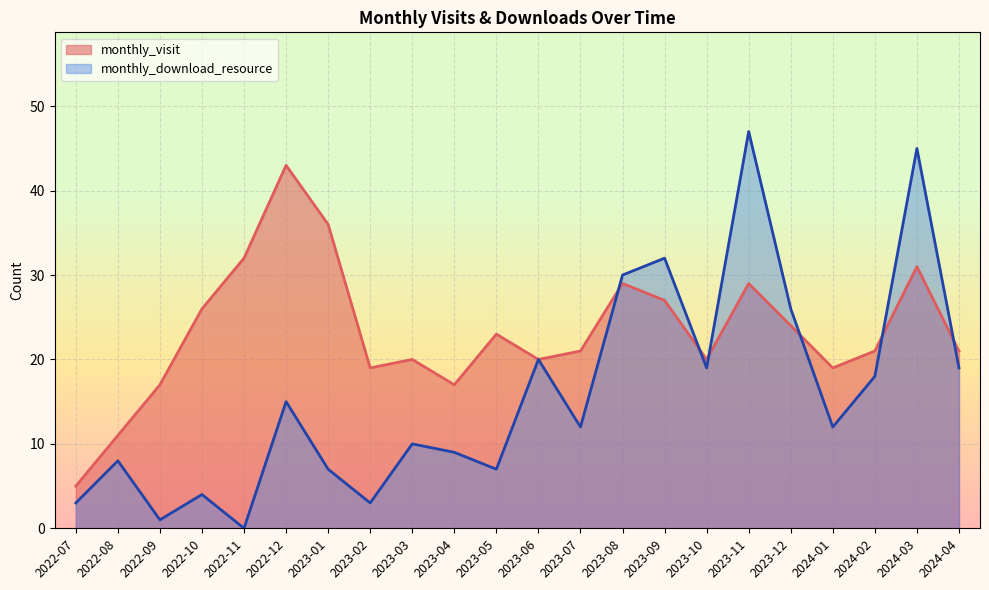

What is the value of the monthly_visit point at the 8th from the left?

19